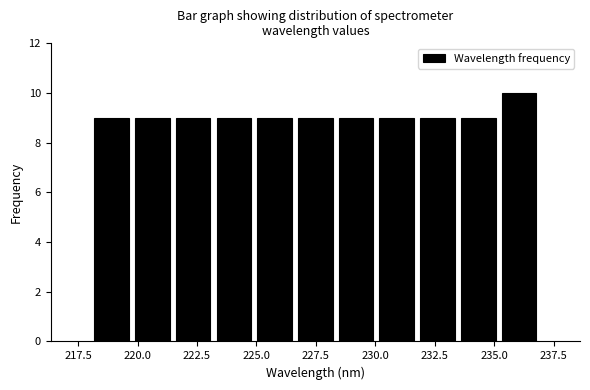

Read against the x-axis, roughly where is the centre of the tallest bar?

236.0